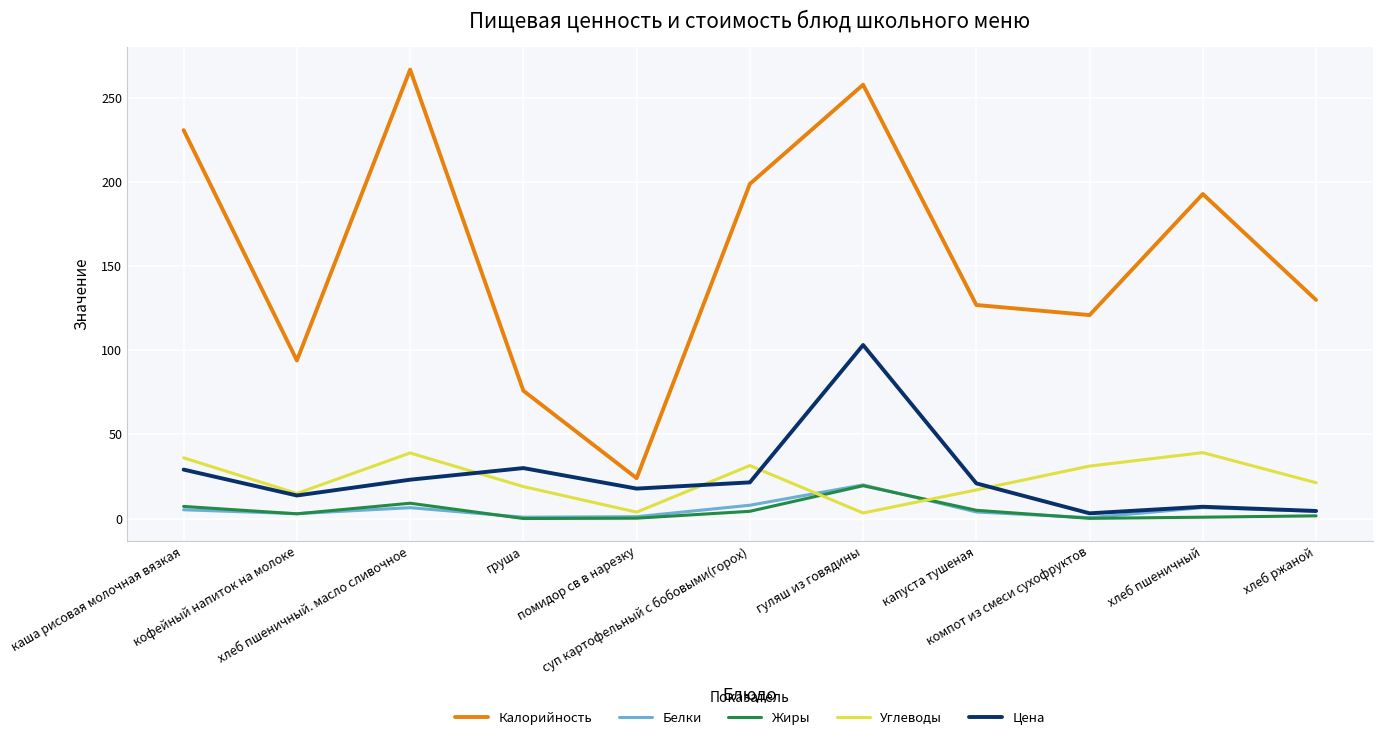

The Углеводы series shows 25.0 at кофейный напиток на молоке. True or false?

False